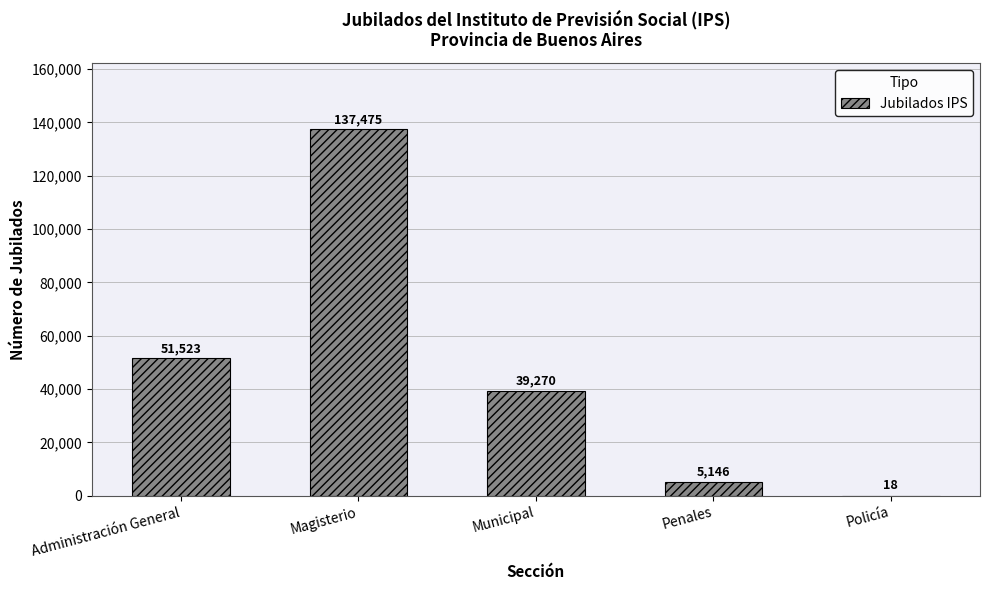

What is the ratio of the value at Magisterio to the value at Administración General?

2.7